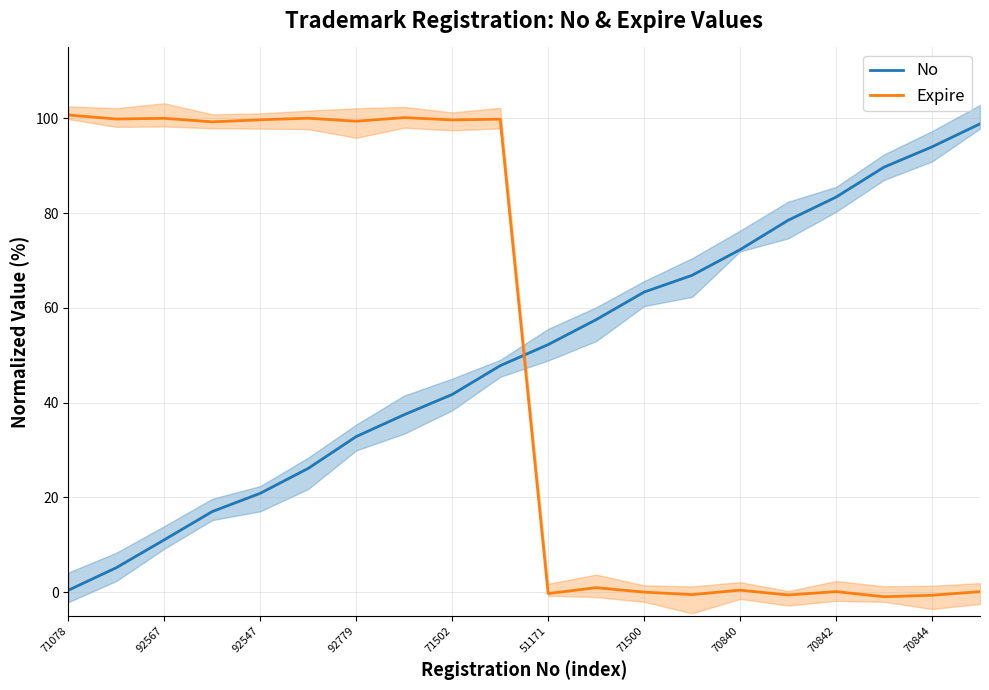

Which series has the largest total across all categories?

Expire